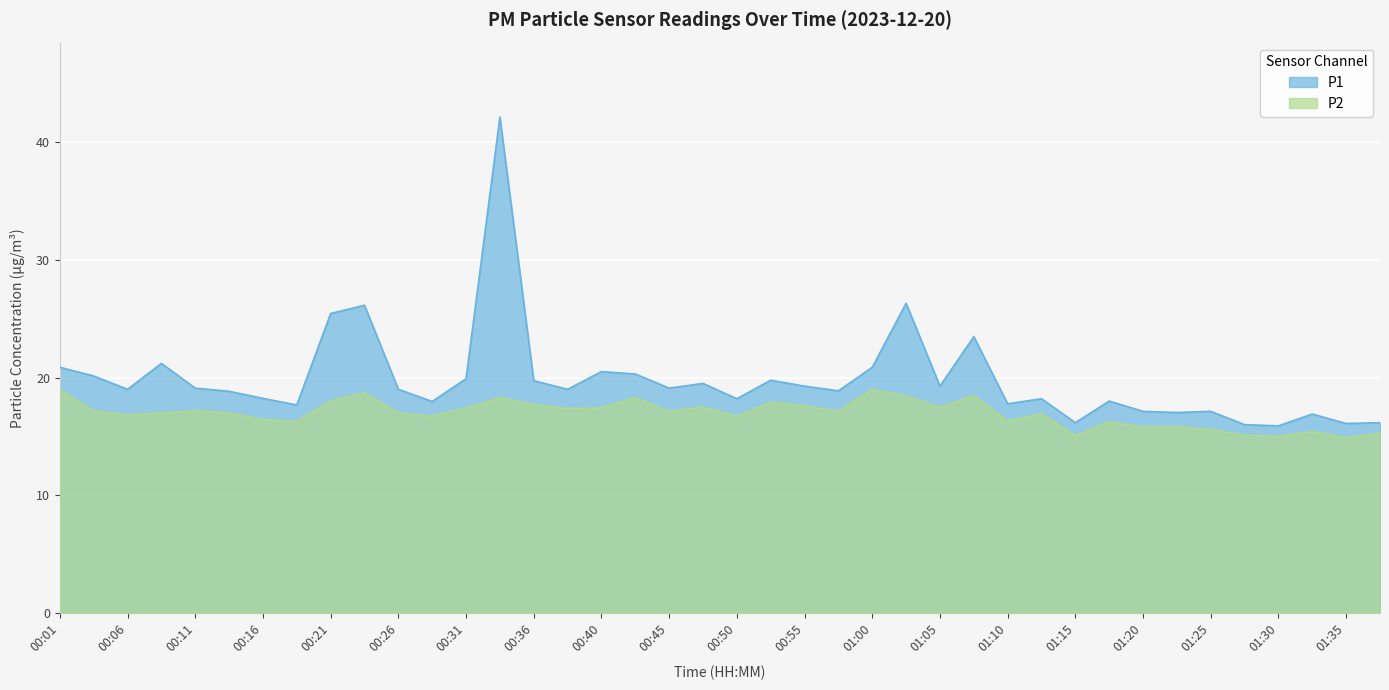

In P2, how many points are lower than both neighbors (excluding endpoints)?

13